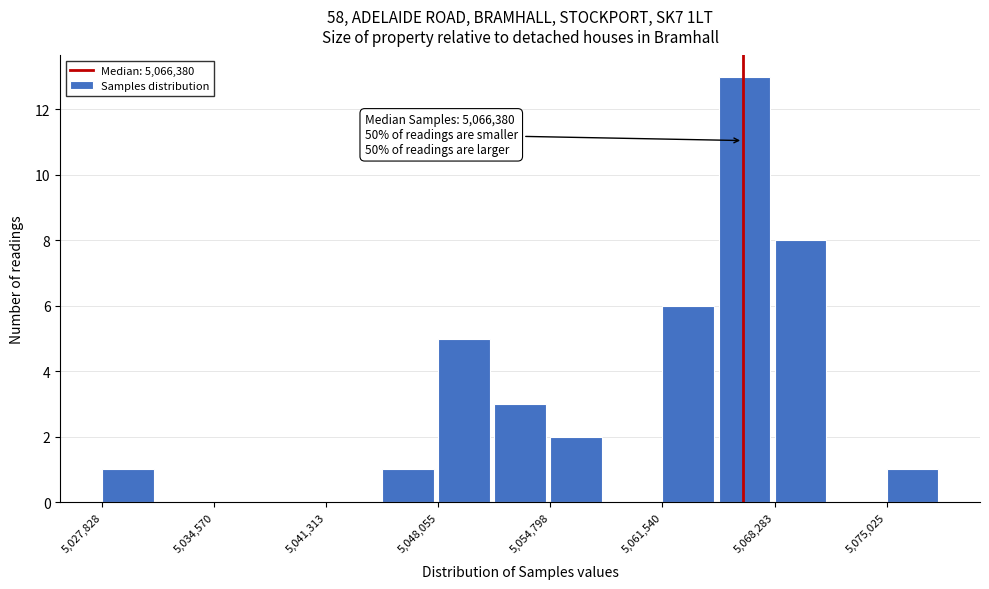

Around what value on the x-axis is the tallest bar? Give the approximate position of its centre, as read against the axis.

5066000